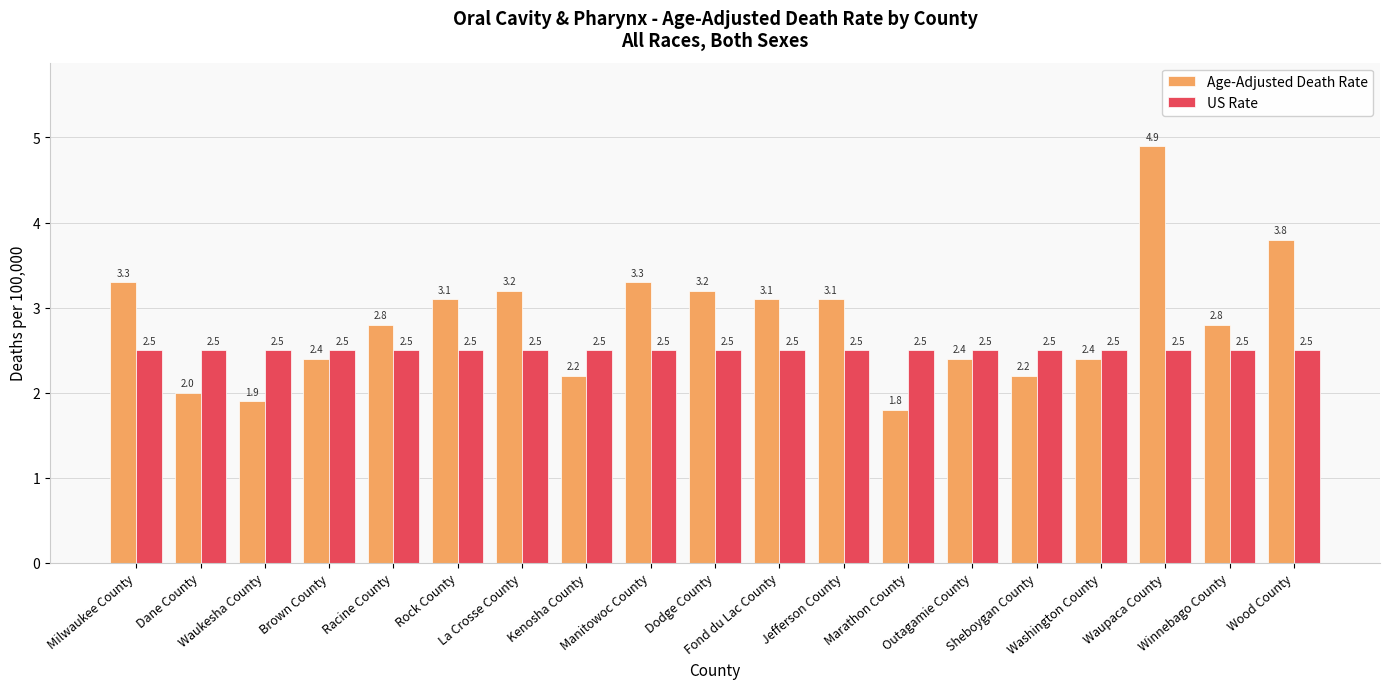

Is it true that US Rate equals 4.4 at Dane County?

False